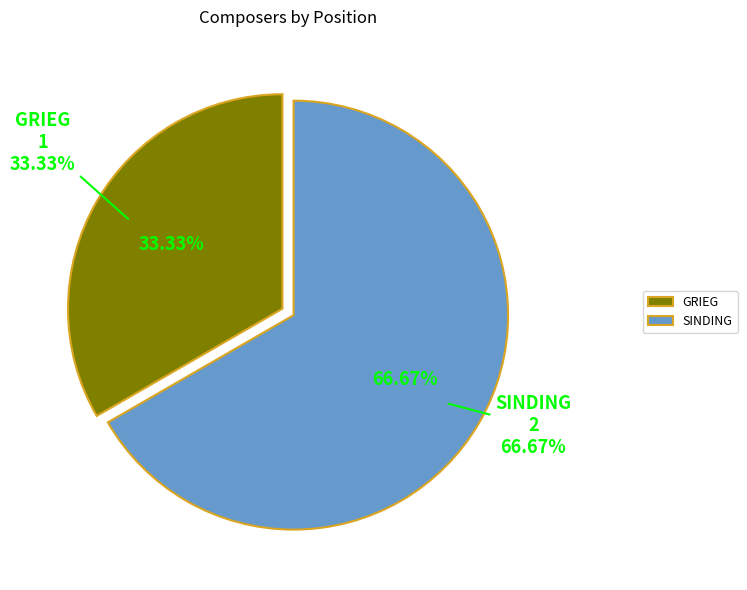

To the nearest percent, what percentage of the pie is SINDING?

67%